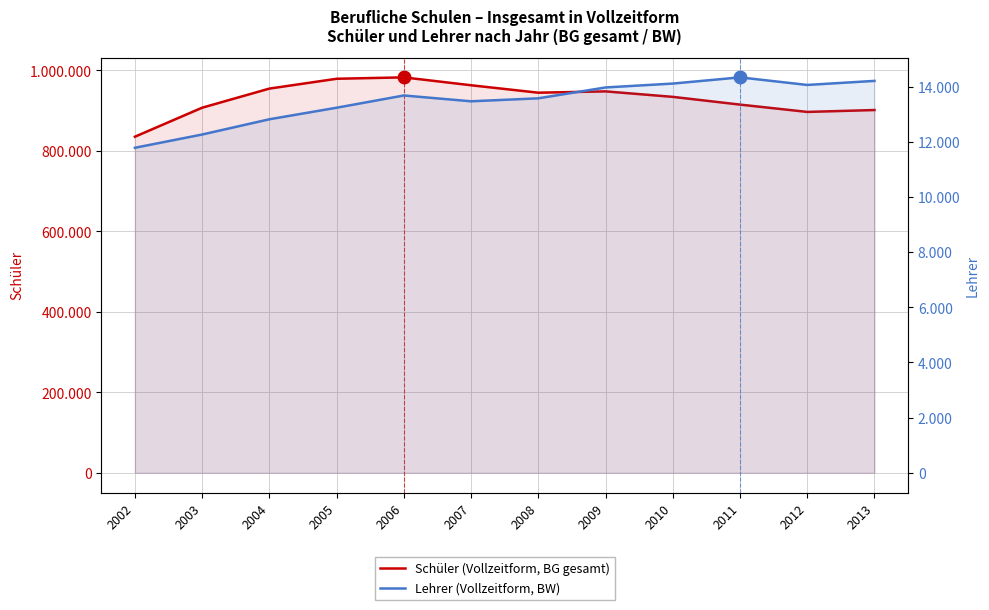

Which series has the largest total across all categories?

Schüler (Vollzeitform, BG gesamt)